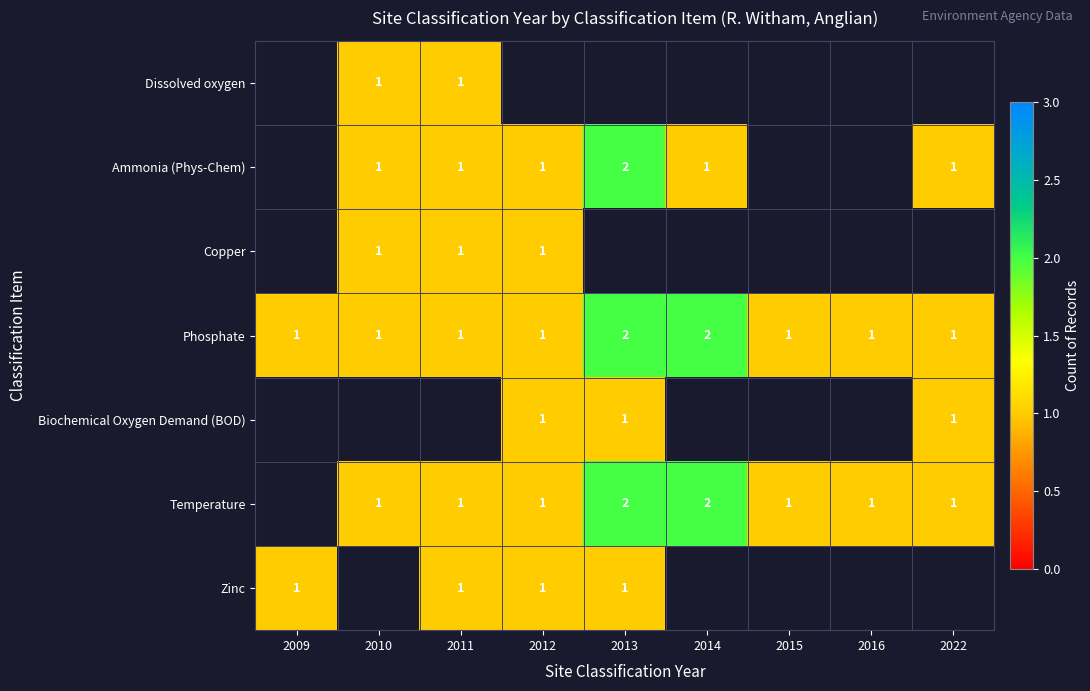

The value of Copper at 2012 is 2. True or false?

False